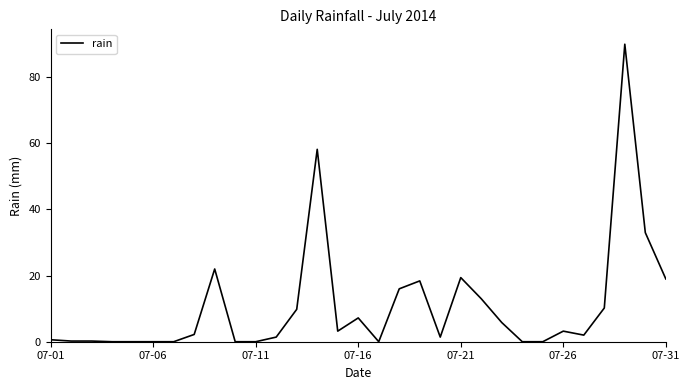

What is the difference between the maximum and minimum values?

90.0